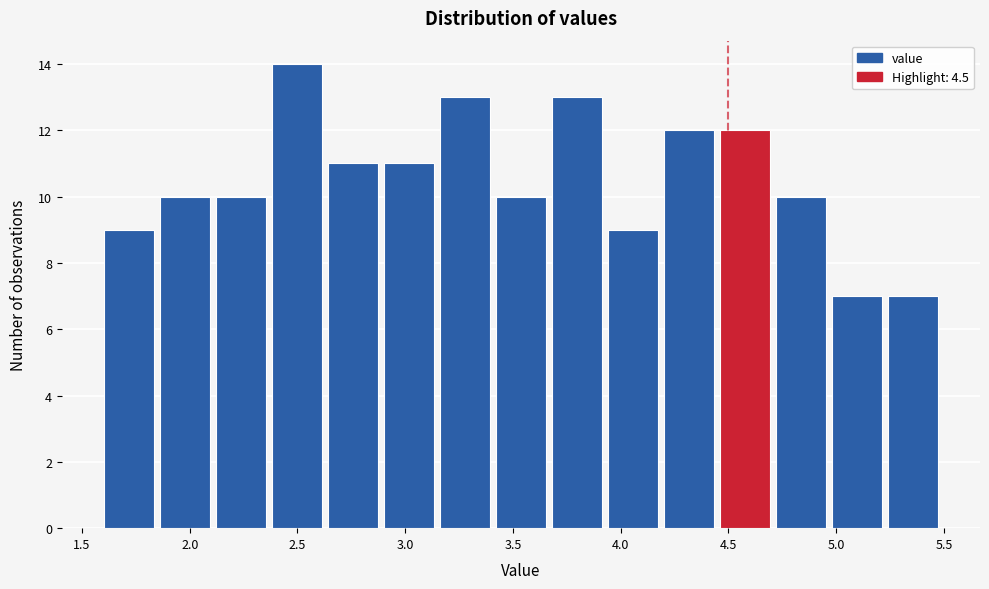

Reading left to right, list every bar in this chart as the range it spans on the x-axis followed by its height. Neither the bar edges nor the heights are printed on the chart, so give them approximately, as read against the axes.

1.60 to 1.86: 9
1.86 to 2.12: 10
2.12 to 2.38: 10
2.38 to 2.64: 14
2.64 to 2.90: 11
2.90 to 3.16: 11
3.16 to 3.42: 13
3.42 to 3.68: 10
3.68 to 3.94: 13
3.94 to 4.20: 9
4.20 to 4.46: 12
4.46 to 4.72: 12
4.72 to 4.98: 10
4.98 to 5.24: 7
5.24 to 5.50: 7